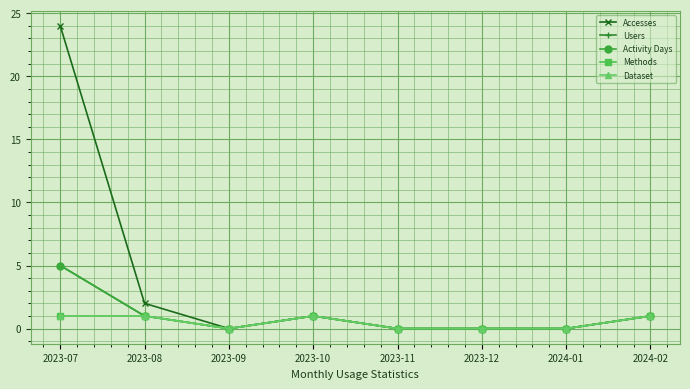

Is it true that Accesses equals 1 at 2023-08?

False